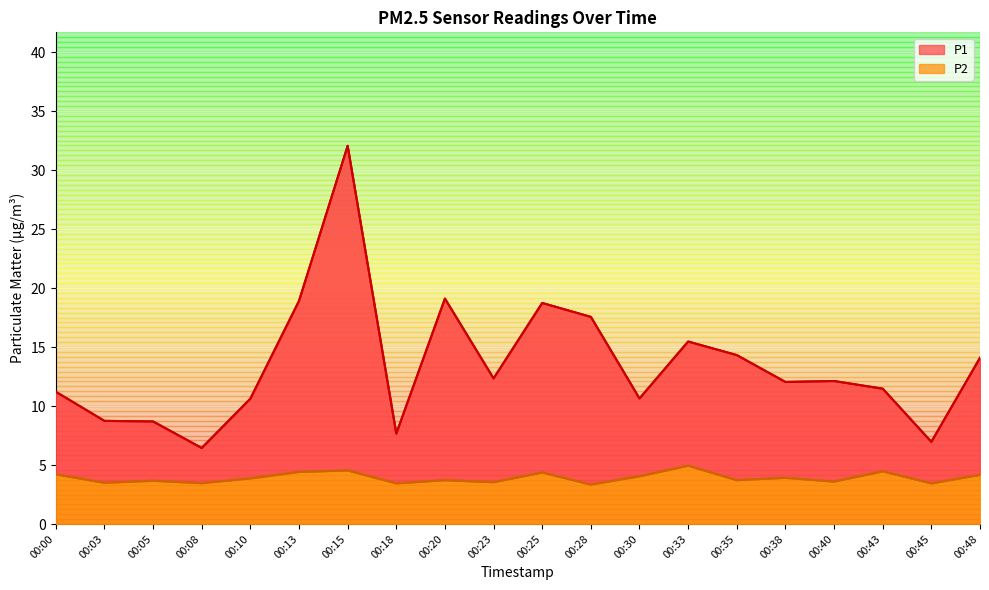

True or false: P2 and P1 intersect in this chart.

False